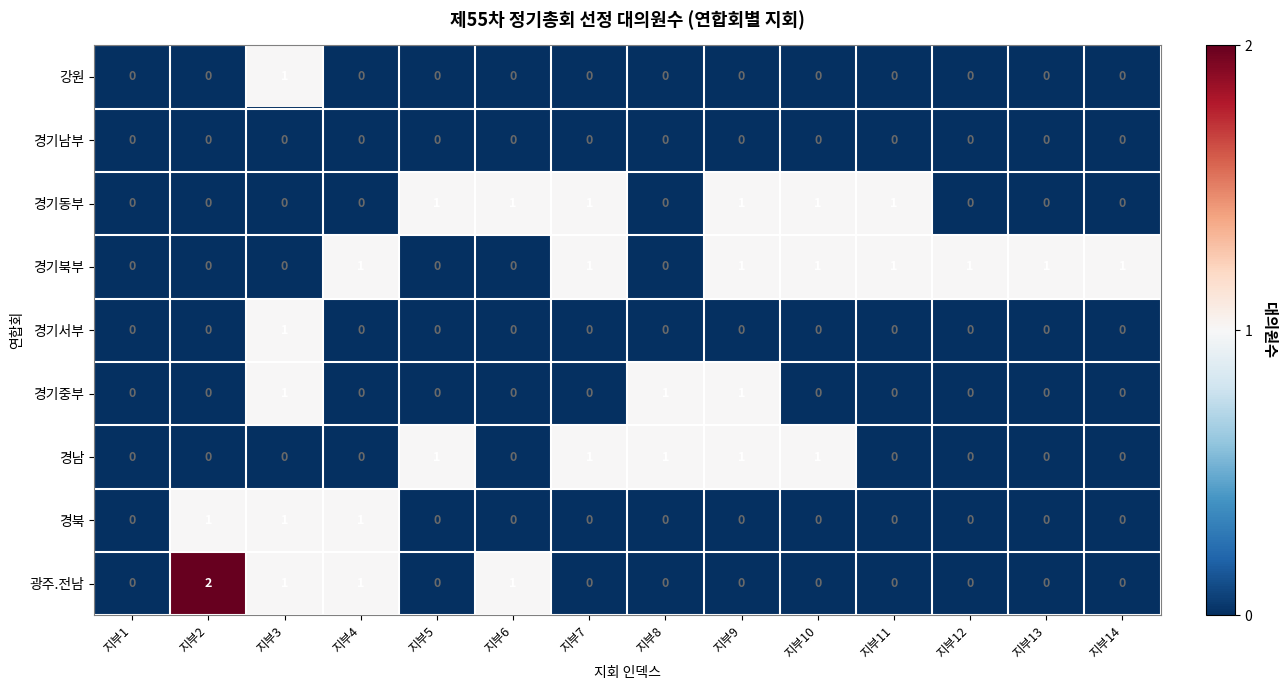

At which category is the sum across all series the highest?

지부3